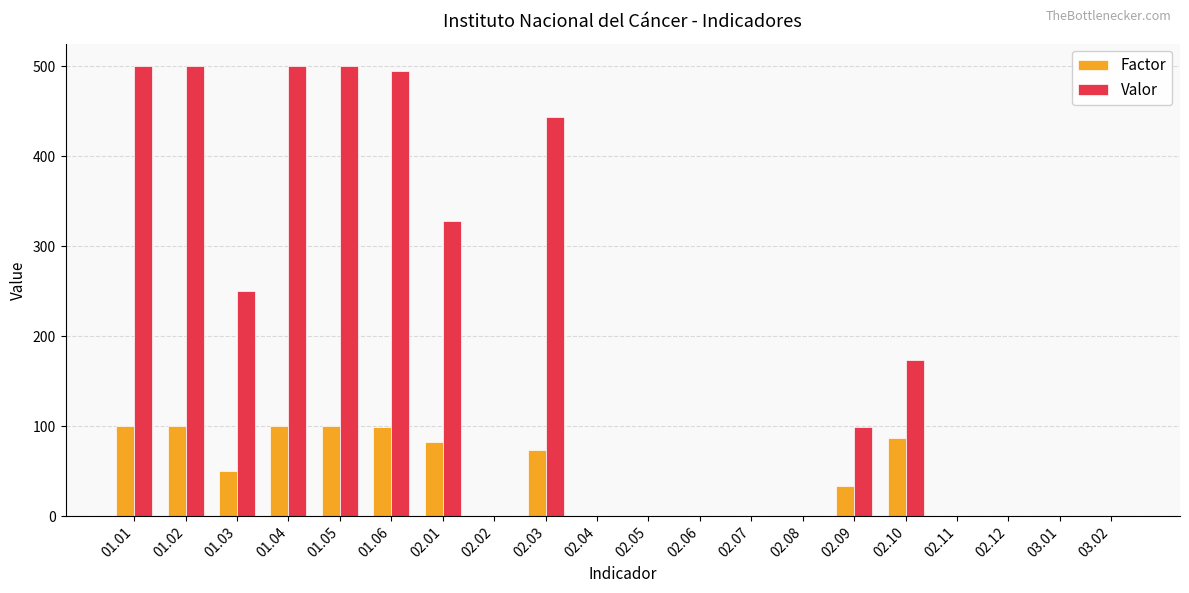

Where does the Valor series first go above 99?

01.01